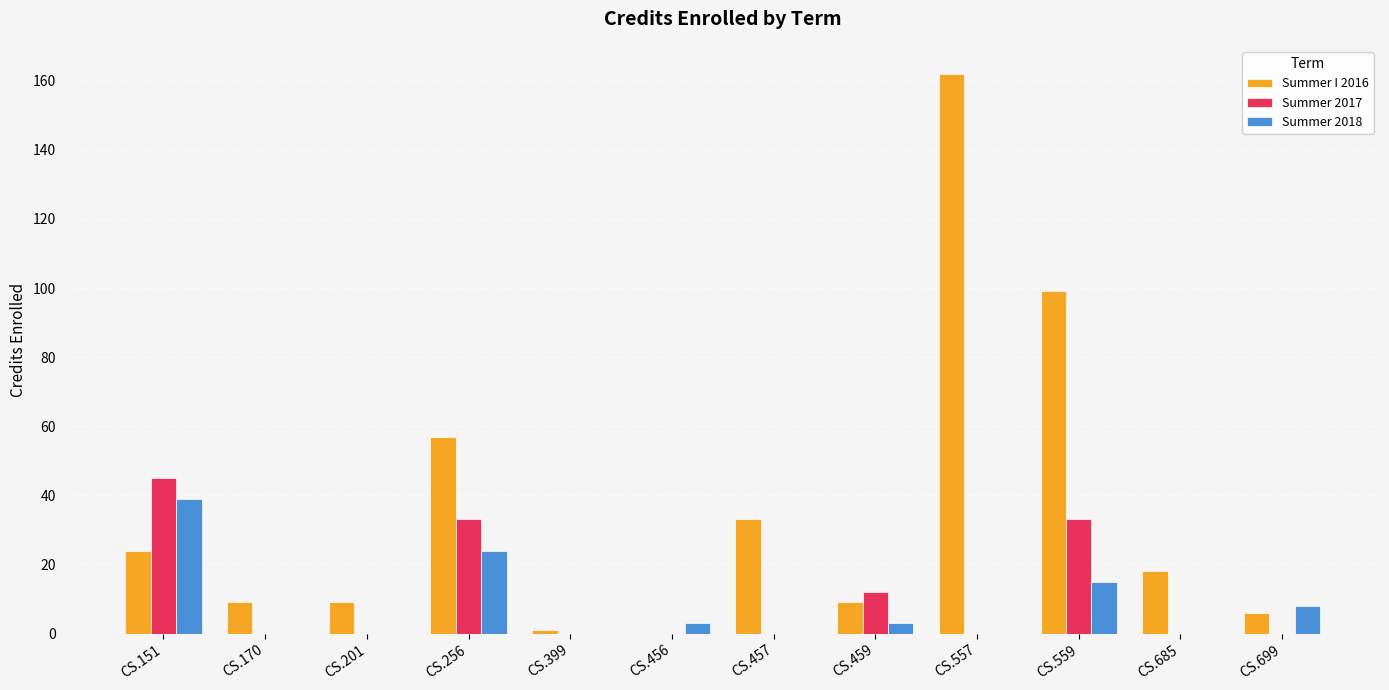

Count the number of data series in this chart.

3